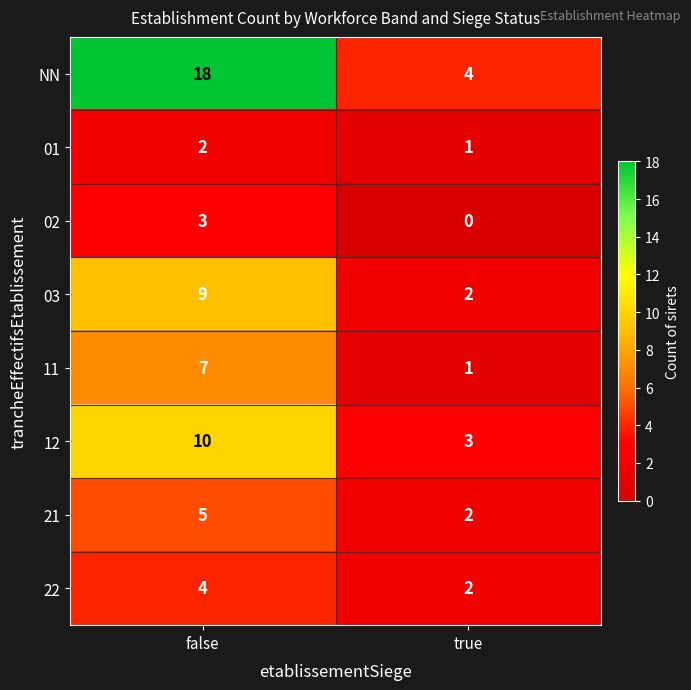

True or false: NN has a value of 10 at false.

False